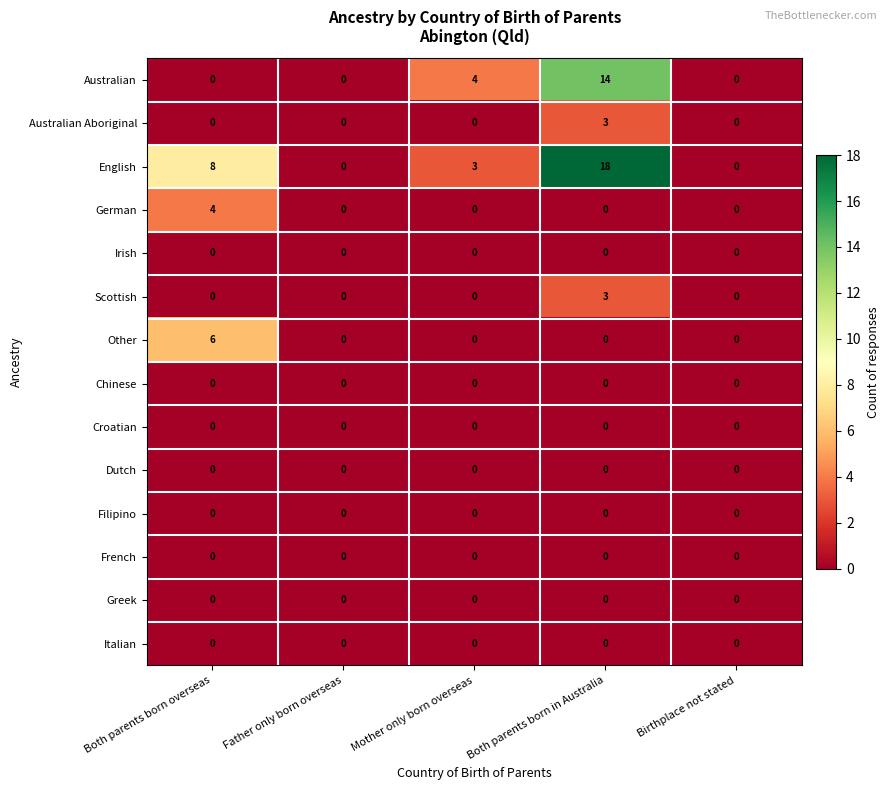

What is the difference between the maximum and minimum values in the Australian Aboriginal series?

3